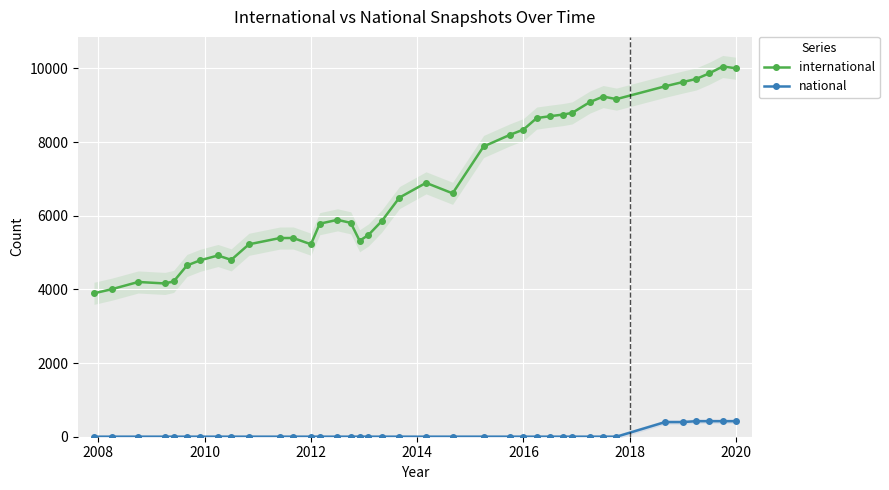

List the series in order of their overall mean, highest first.

international, national